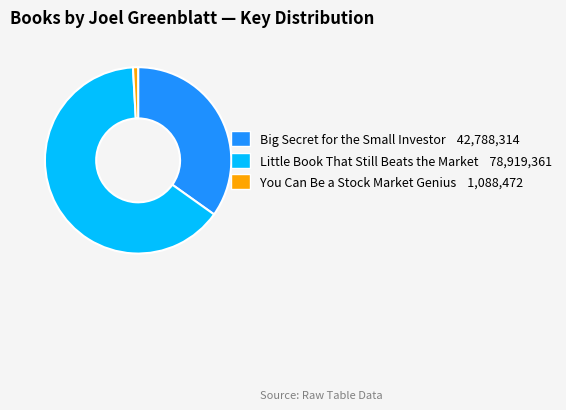

The You Can Be a Stock Market Genius slice represents 6% of the pie. True or false?

False